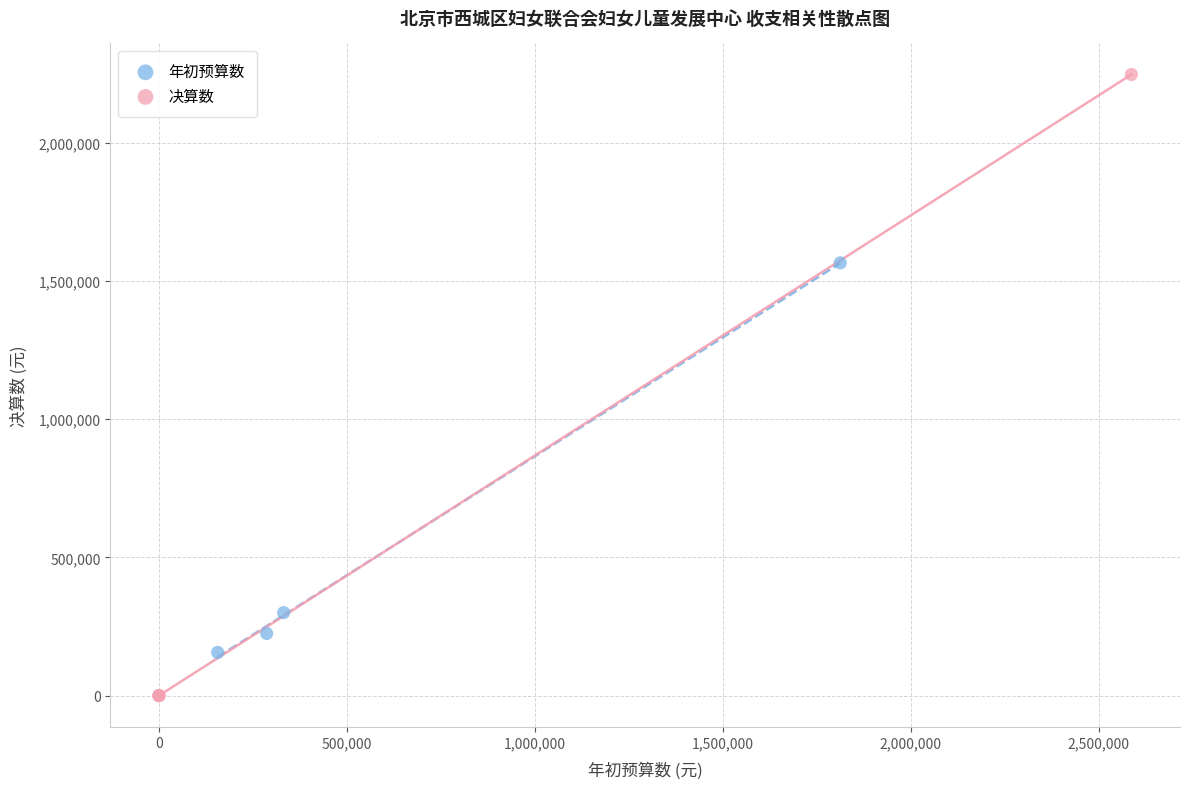

Which series has the widest spread of Y values?

决算数